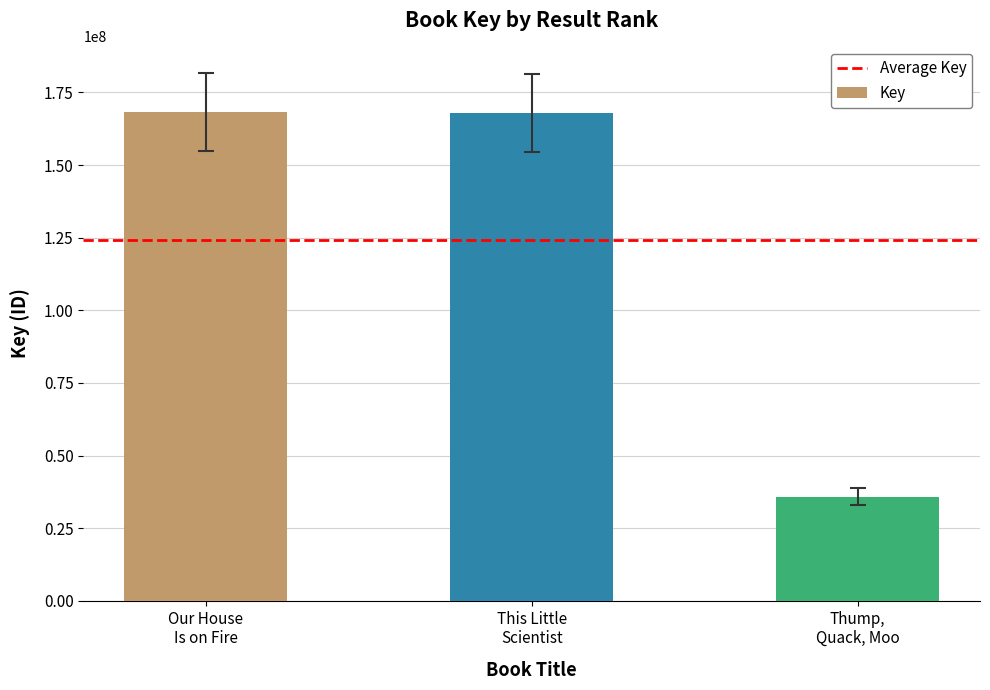

What is the sum of all values?

372150986